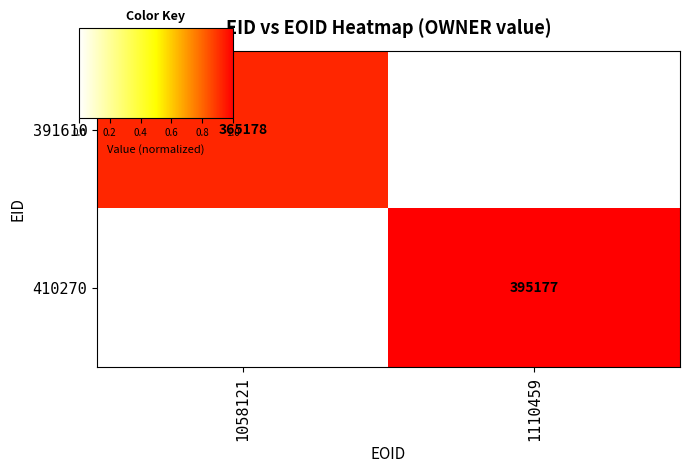

Rank the categories by 410270 value from highest to lowest.

1110459, 1058121